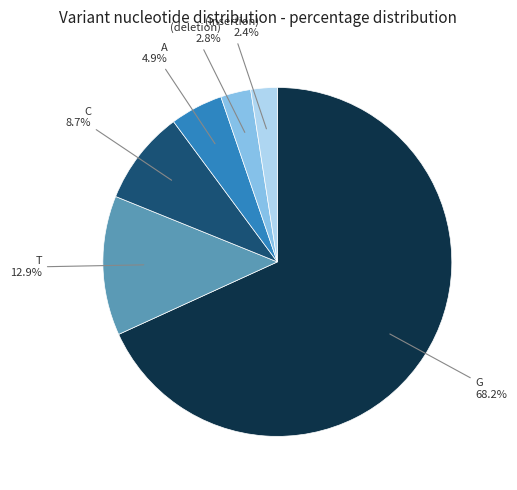

Is there any slice that represents more than half of the pie?

Yes